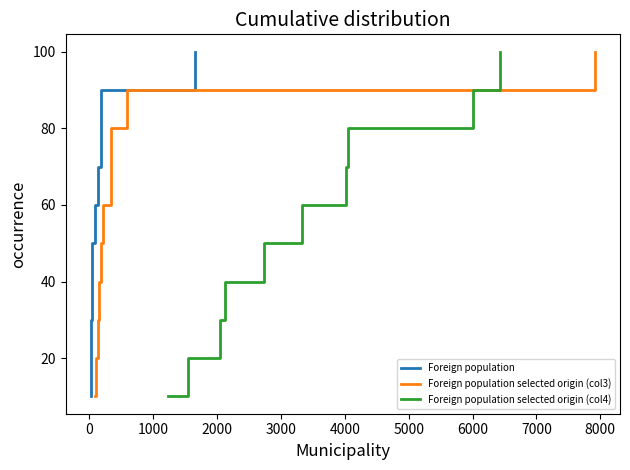

How many data points in Foreign population selected origin (col4) are above 60?

4